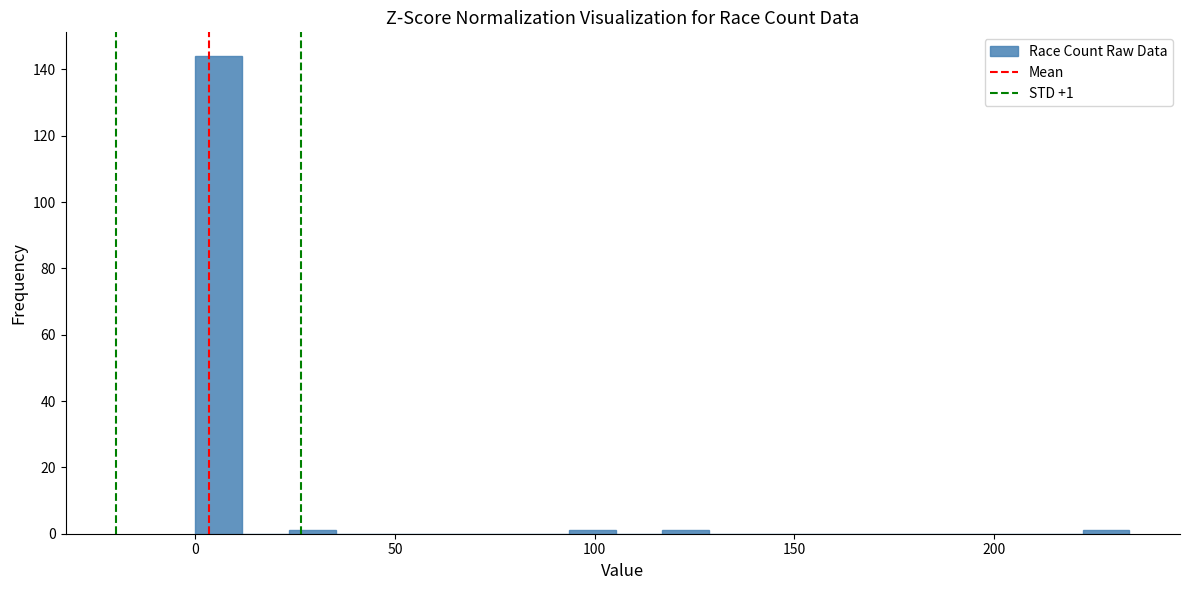

Read against the x-axis, roughly where is the centre of the tallest bar?

5